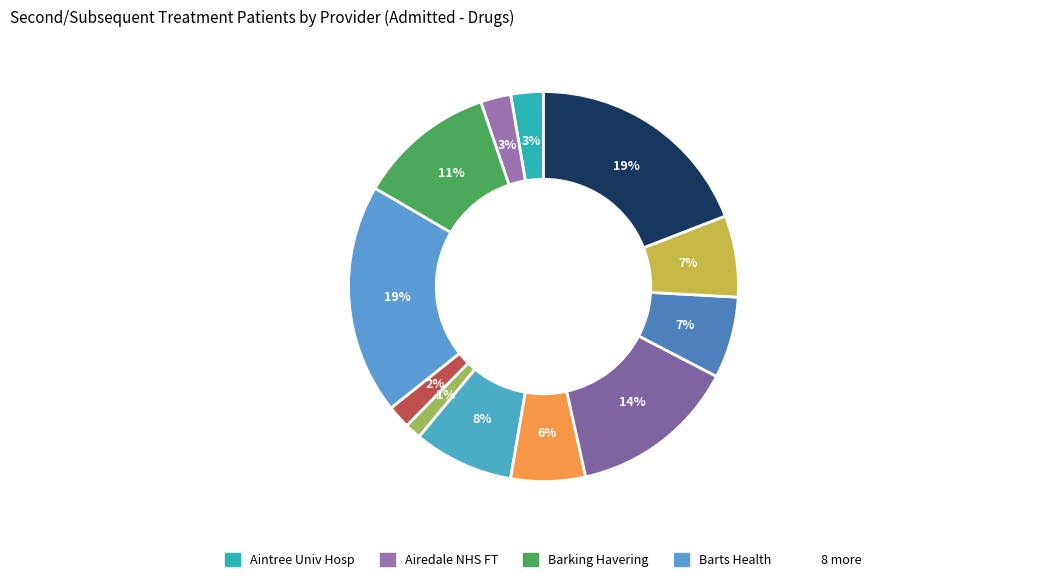

How many slices are in this pie chart?

12